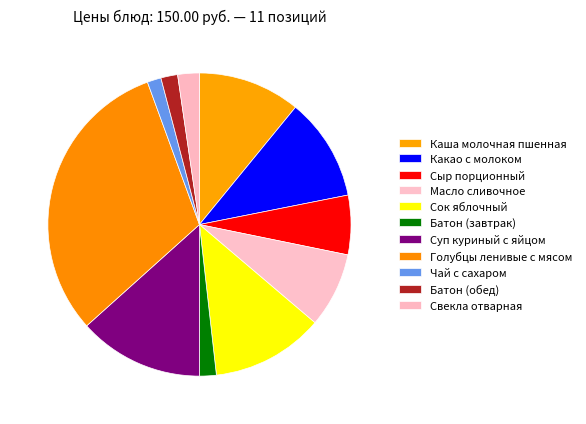

What portion of the pie excludes Каша молочная пшенная?

89.1%